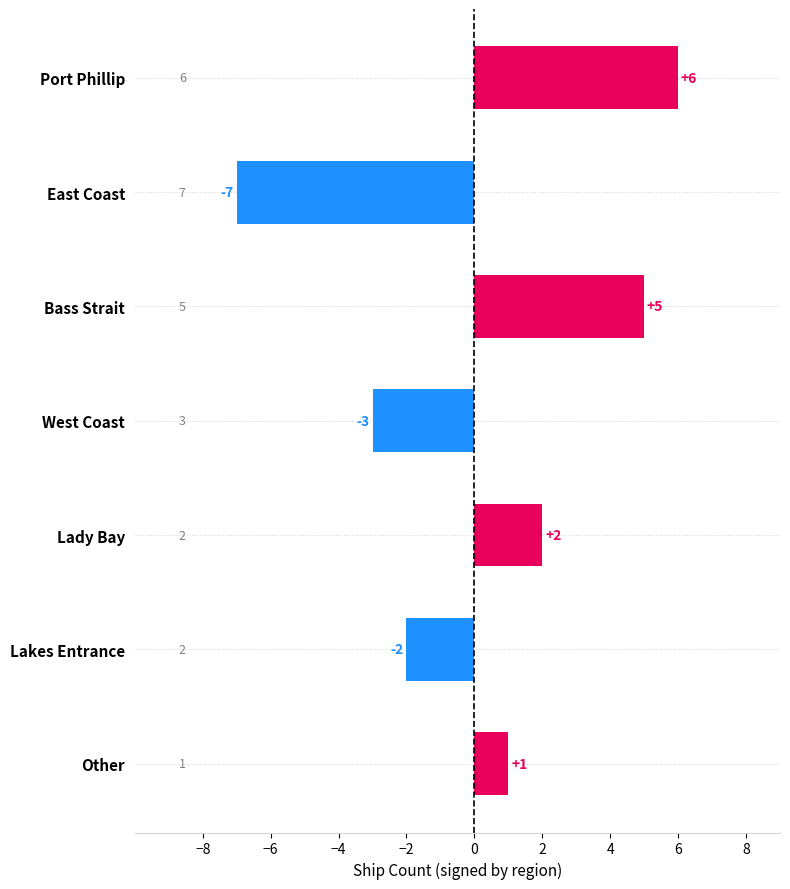

Rank the categories by value from lowest to highest.

East Coast, West Coast, Lakes Entrance, Other, Lady Bay, Bass Strait, Port Phillip